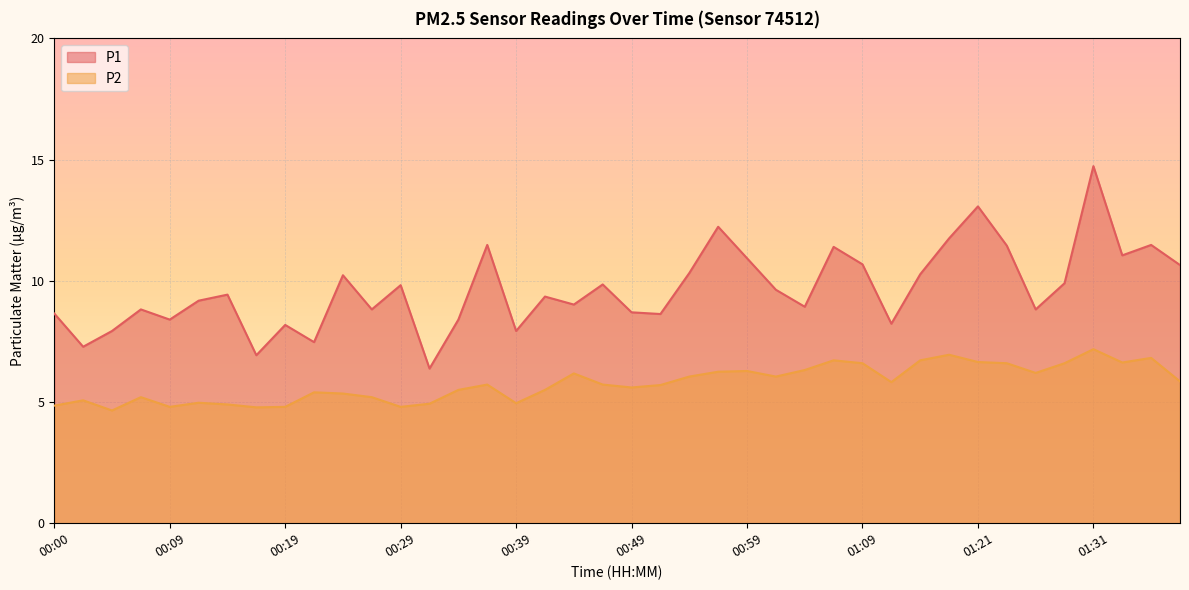

Which series has the widest spread of values?

P1